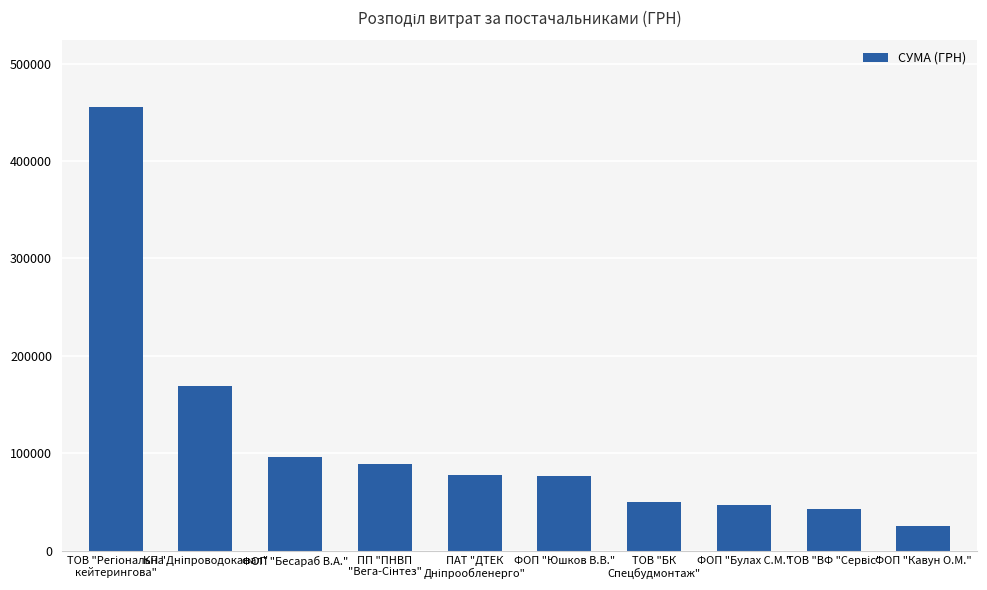

What is the maximum value shown in the chart?

455440.8